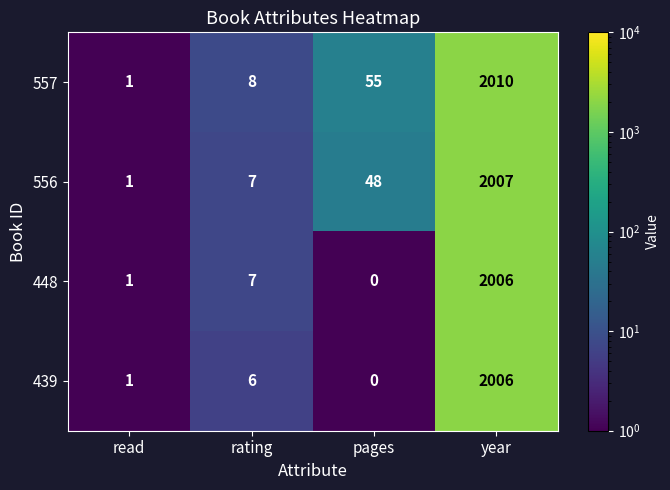

List the labels in order of 448 value, smallest first.

pages, read, rating, year